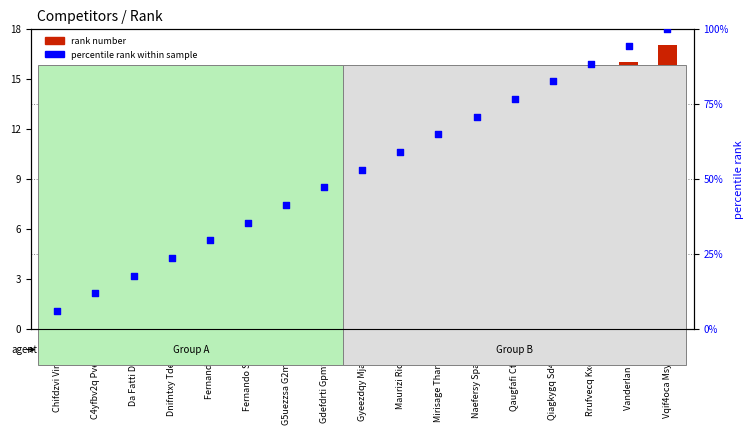

At how many categories does at least one series exceed 11?

16